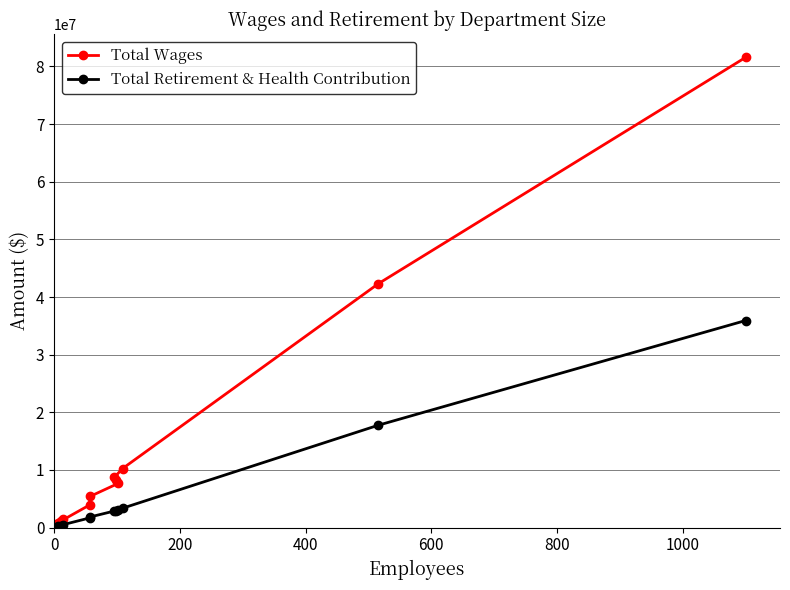

How many interior local valleys does the Total Retirement & Health Contribution series have?

2